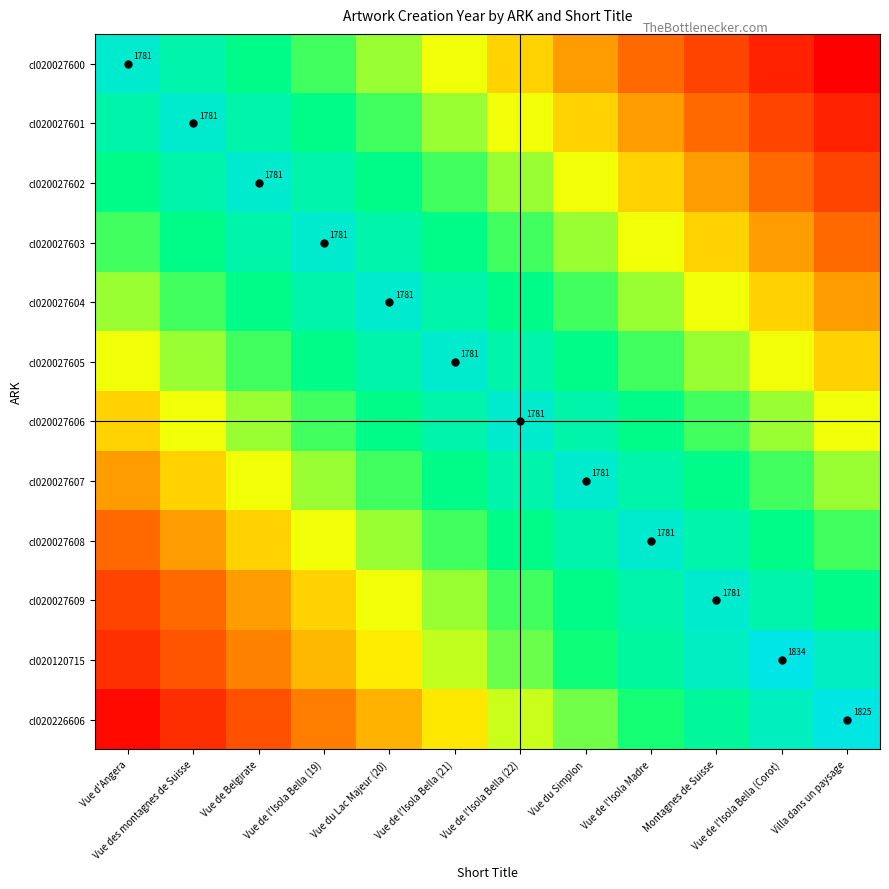

What is the sum of the cl020226606 values at Vue de l'Isola Madre and Vue de l'Isola Bella (Corot)?

3335.8